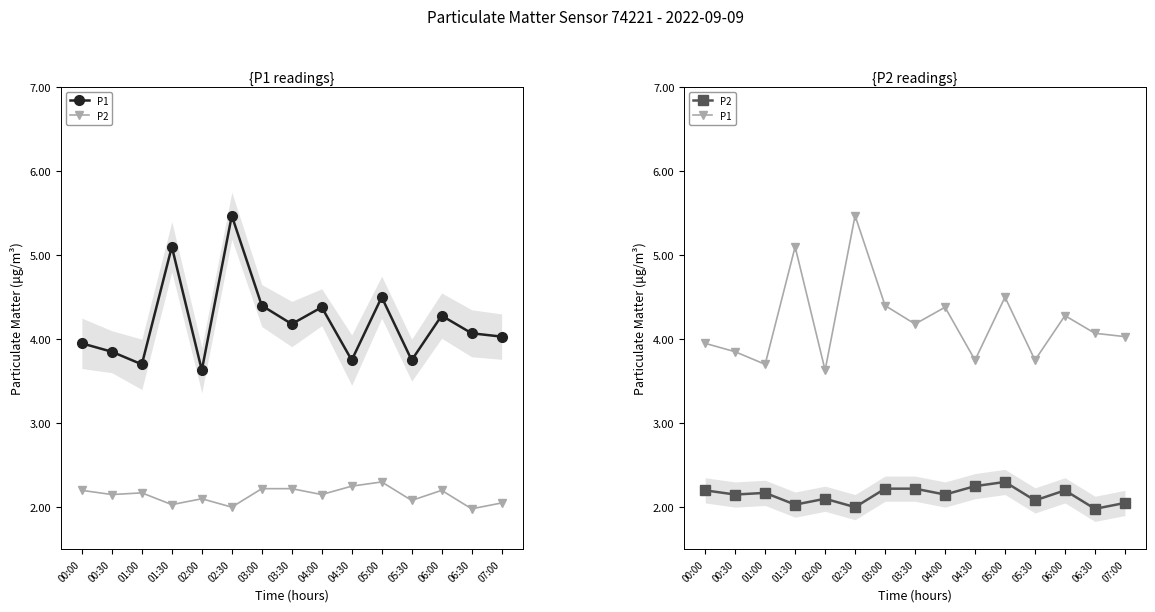

At 03:00, list the series in order from largest to smallest.

P1, P2